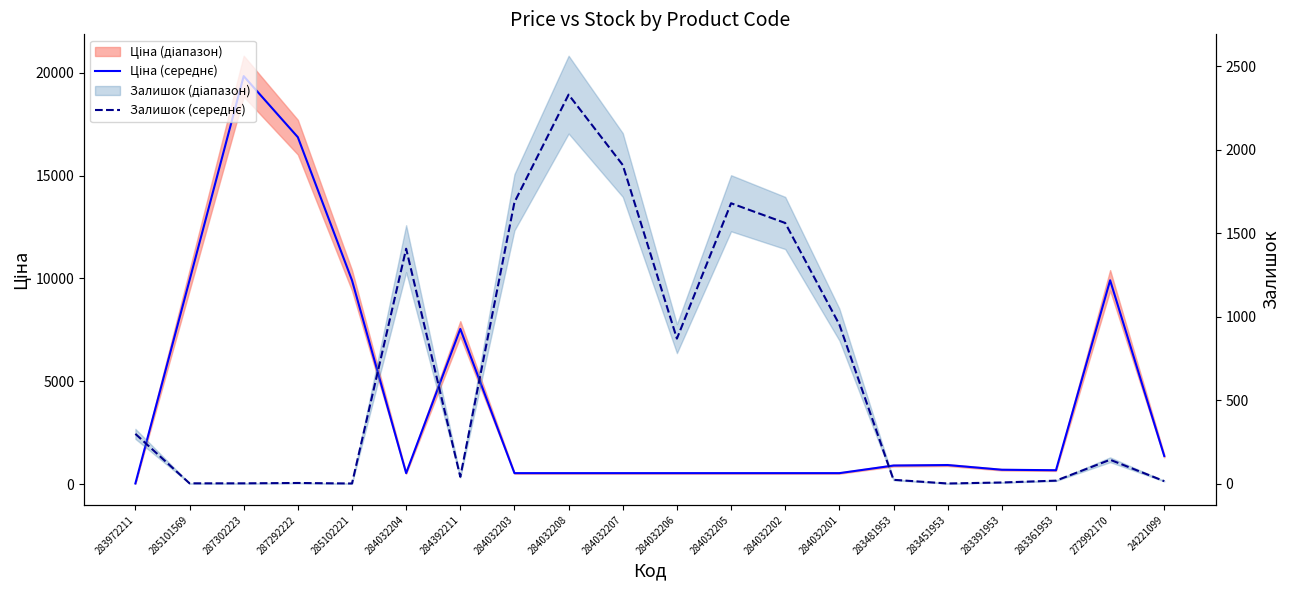

How many times do Залишок (середнє) and Ціна (середнє) cross each other?

5